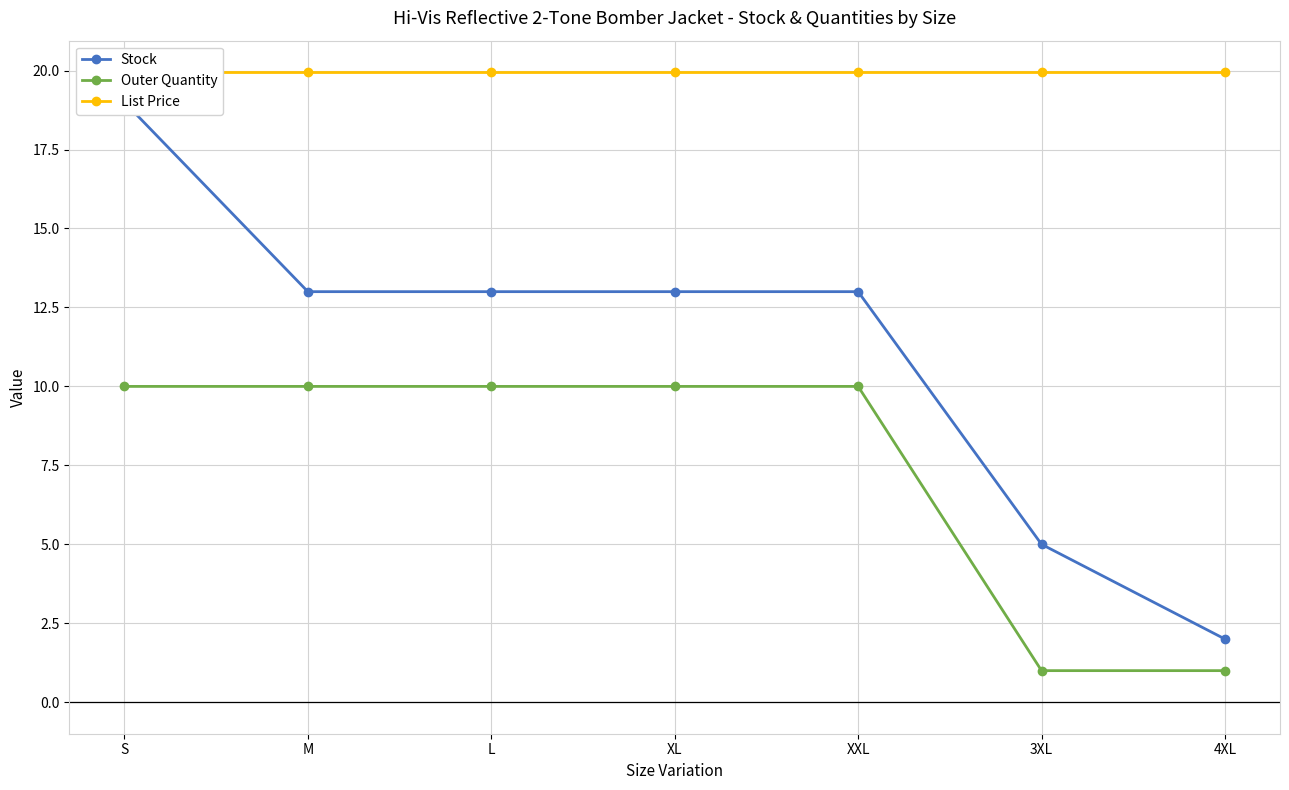

List the labels in order of Stock value, smallest first.

4XL, 3XL, M, L, XL, XXL, S